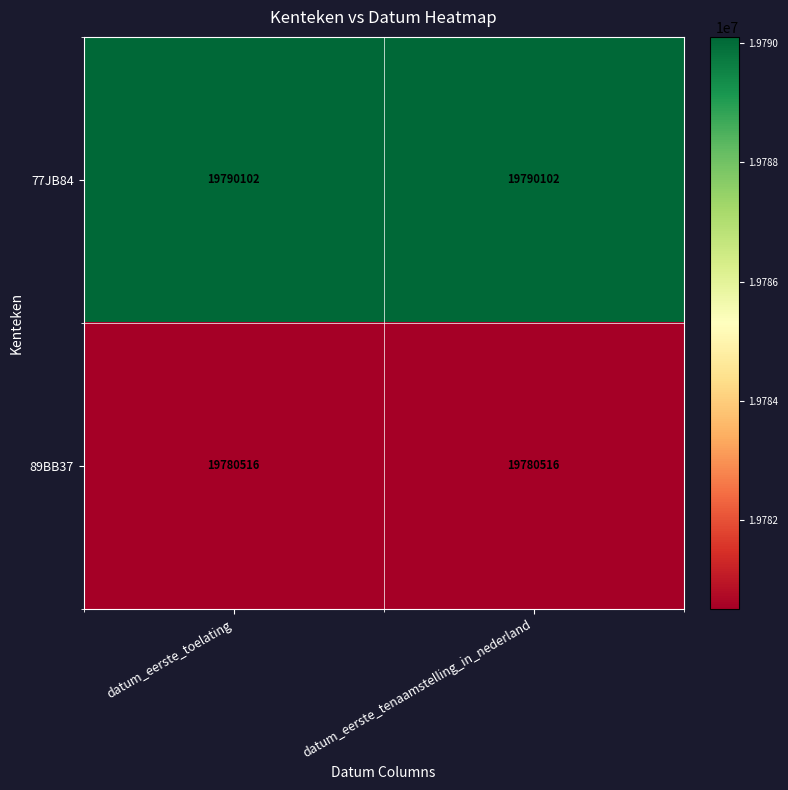

What is the minimum value shown in the chart?

19780516